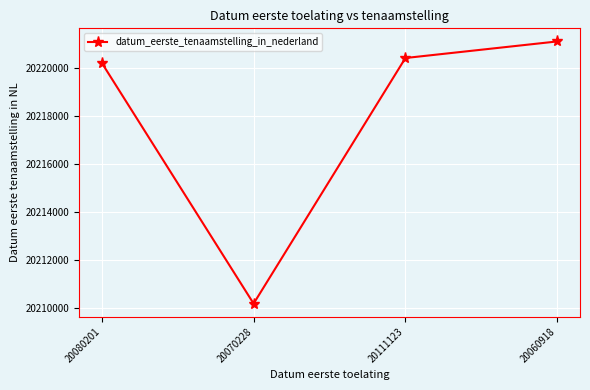

True or false: there are more than 2 points higher than both neighbors.

False